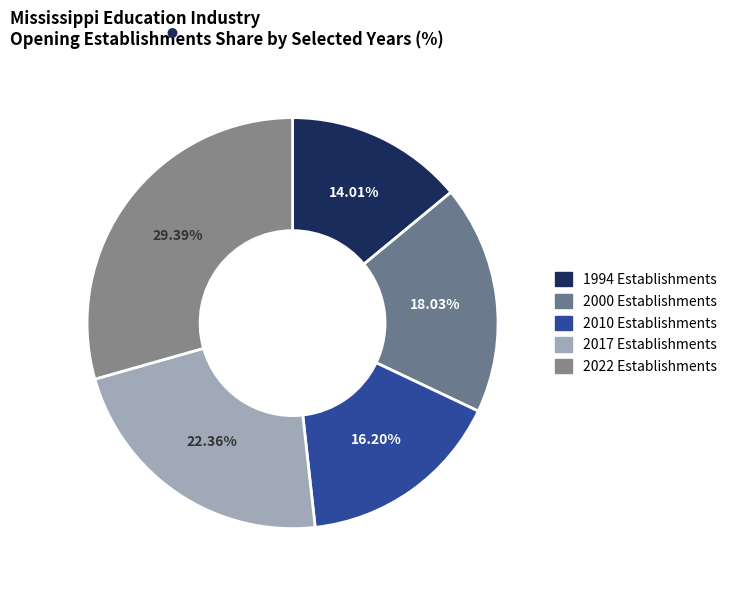

Which category has the biggest portion of the pie?

2022